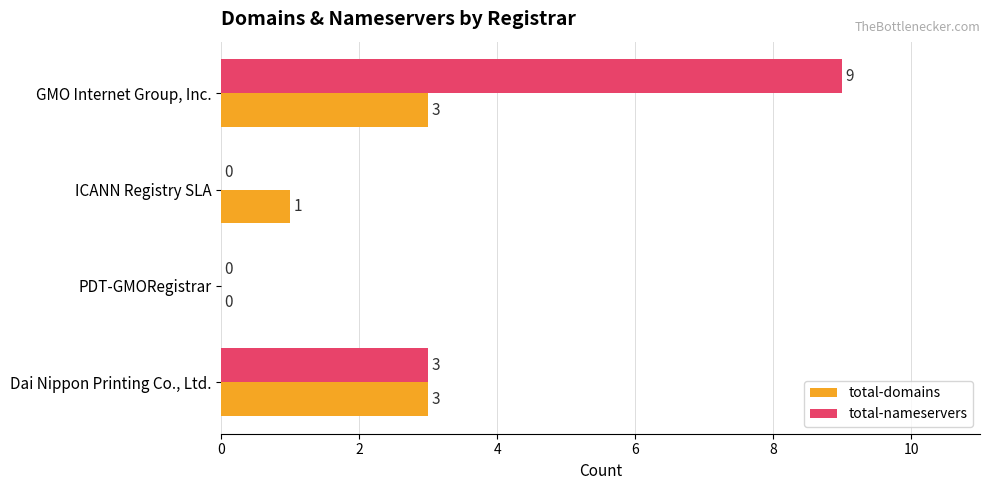

What is the greatest value displayed?

9